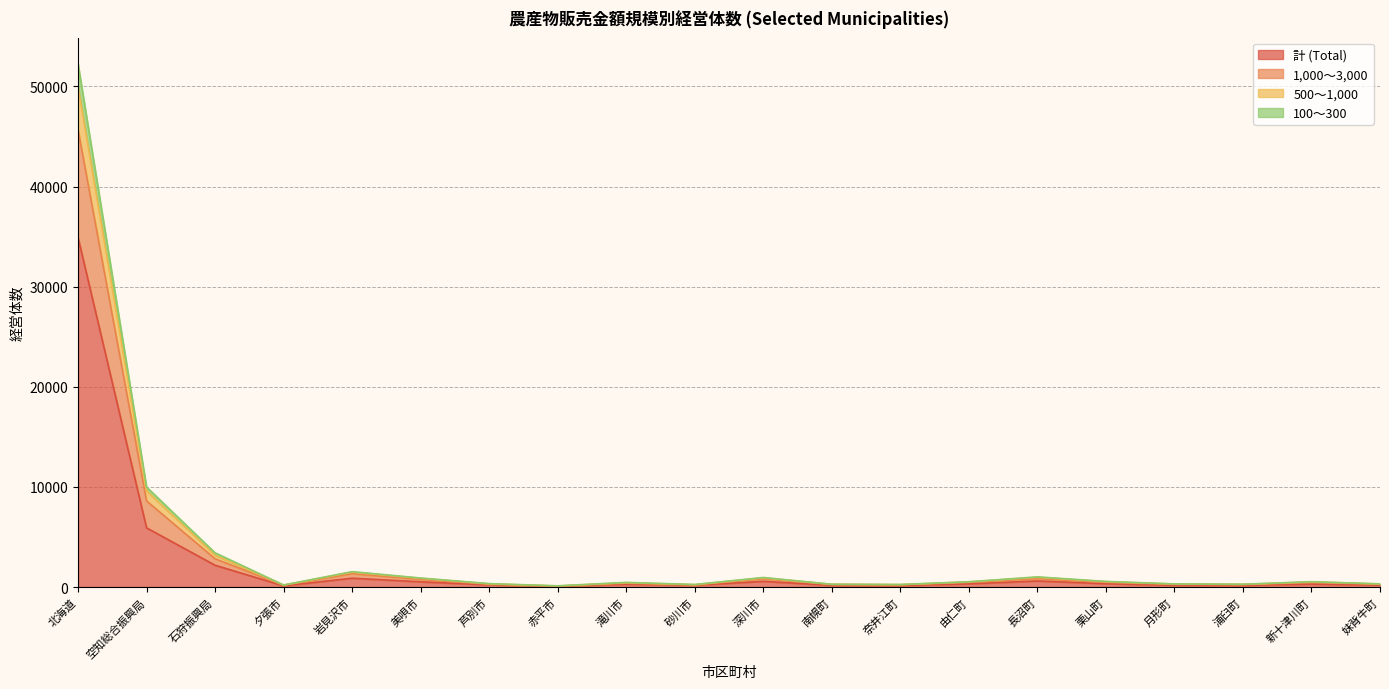

What is the minimum value shown in the chart?

72